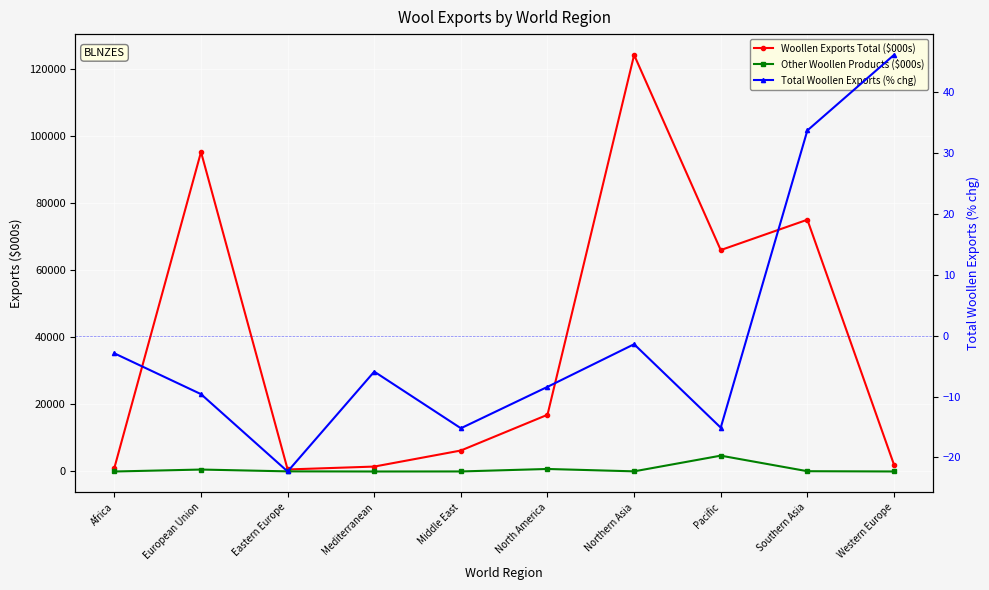

At which category is the sum across all series the highest?

Northern Asia